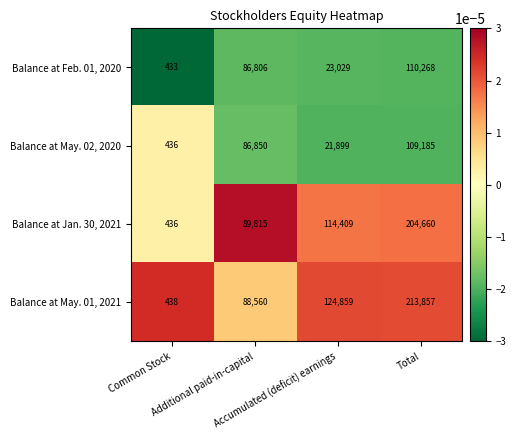

Between Additional paid-in-capital and Accumulated (deficit) earnings, which series saw the biggest shift?

Balance at May. 02, 2020